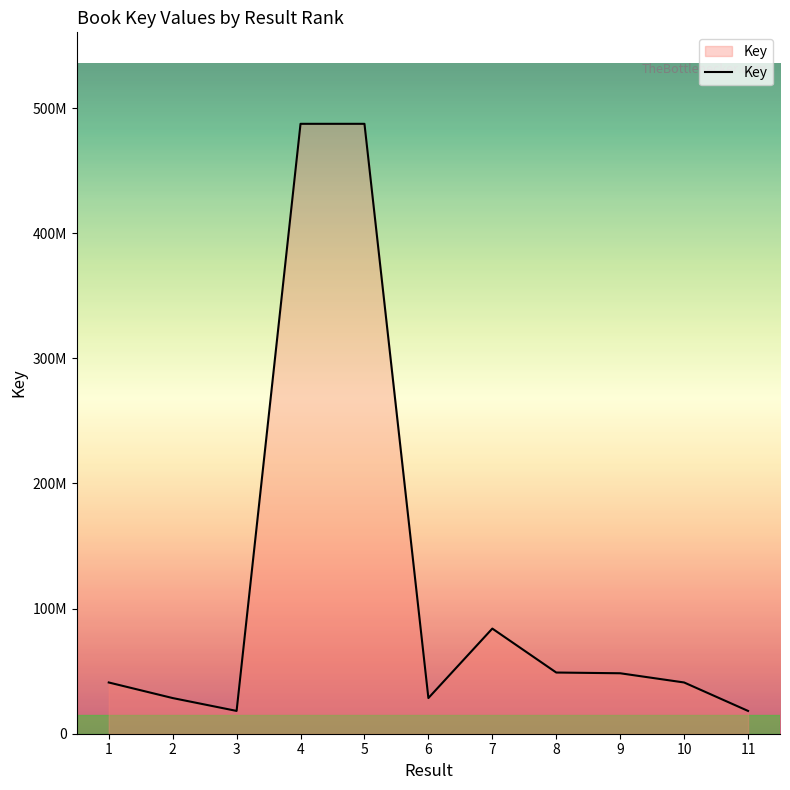

The chart shows a value of 28502561 at 2. True or false?

True